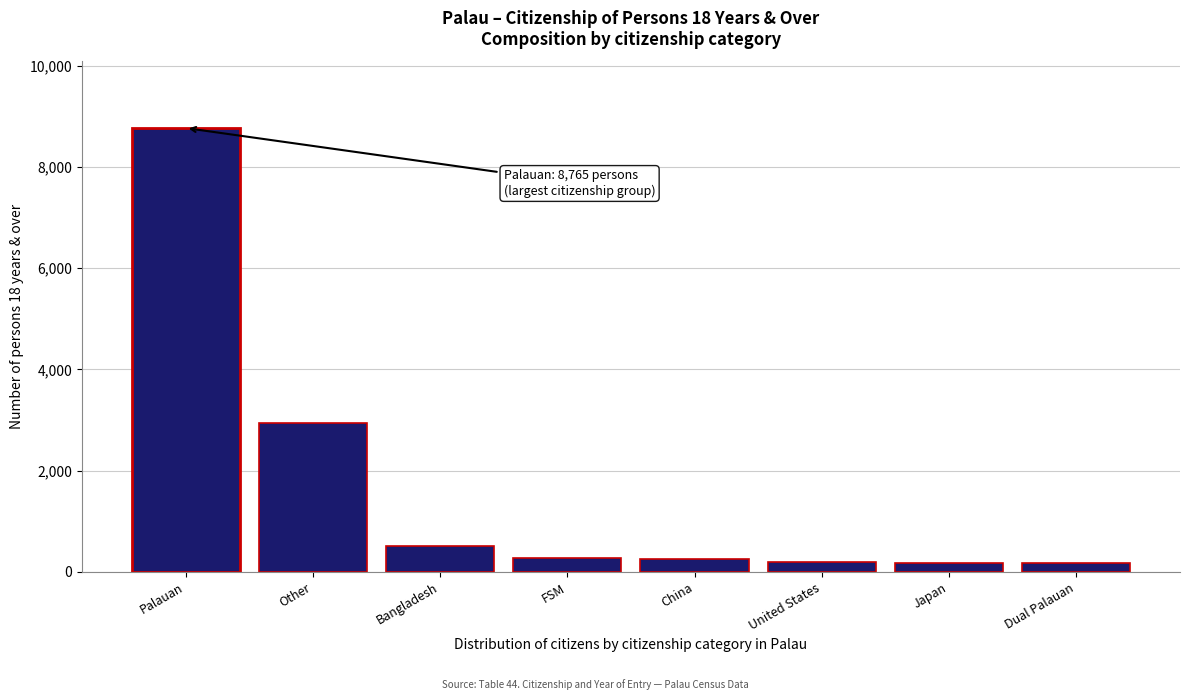

What is the change in value from Other to Bangladesh?

-2430